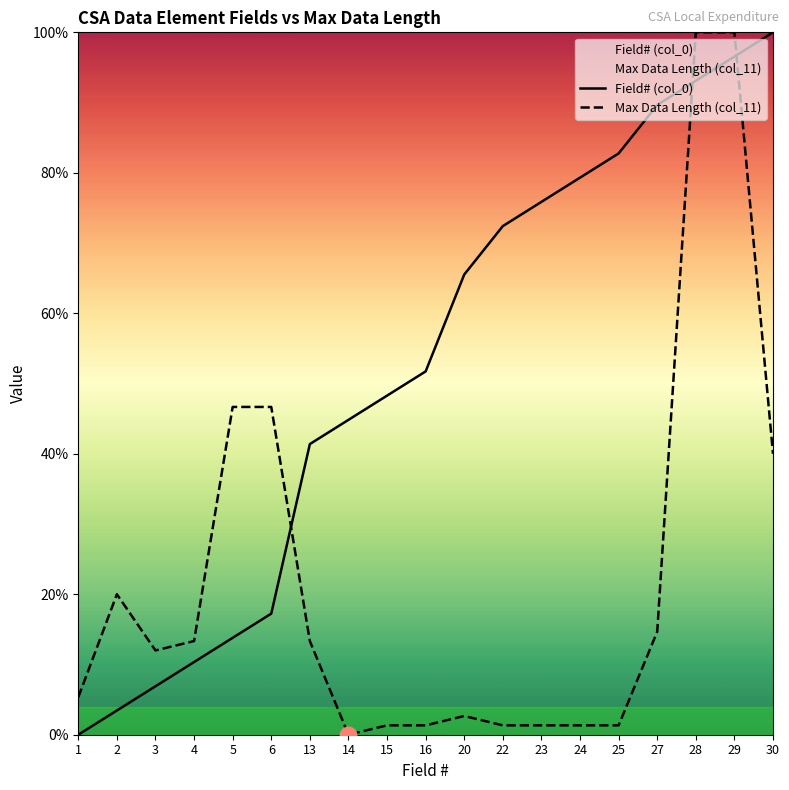

What is the value of the Max Data Length (col_11) point at the 19th from the left?

40.0